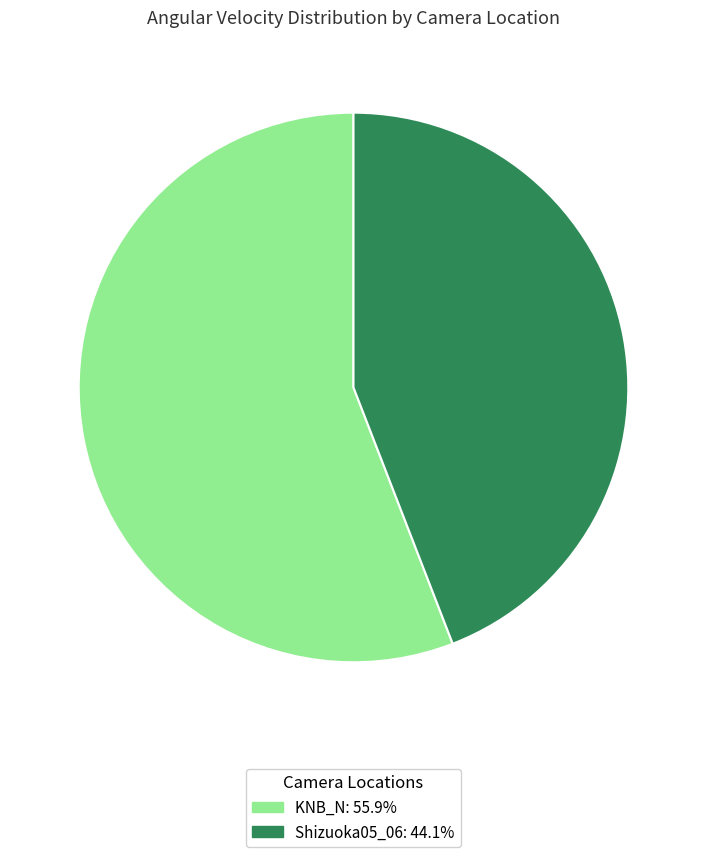

Count the number of slices in the pie.

2